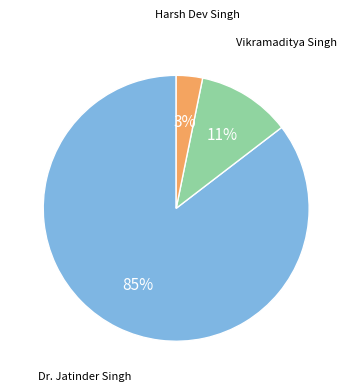

Is there any slice that represents more than half of the pie?

Yes